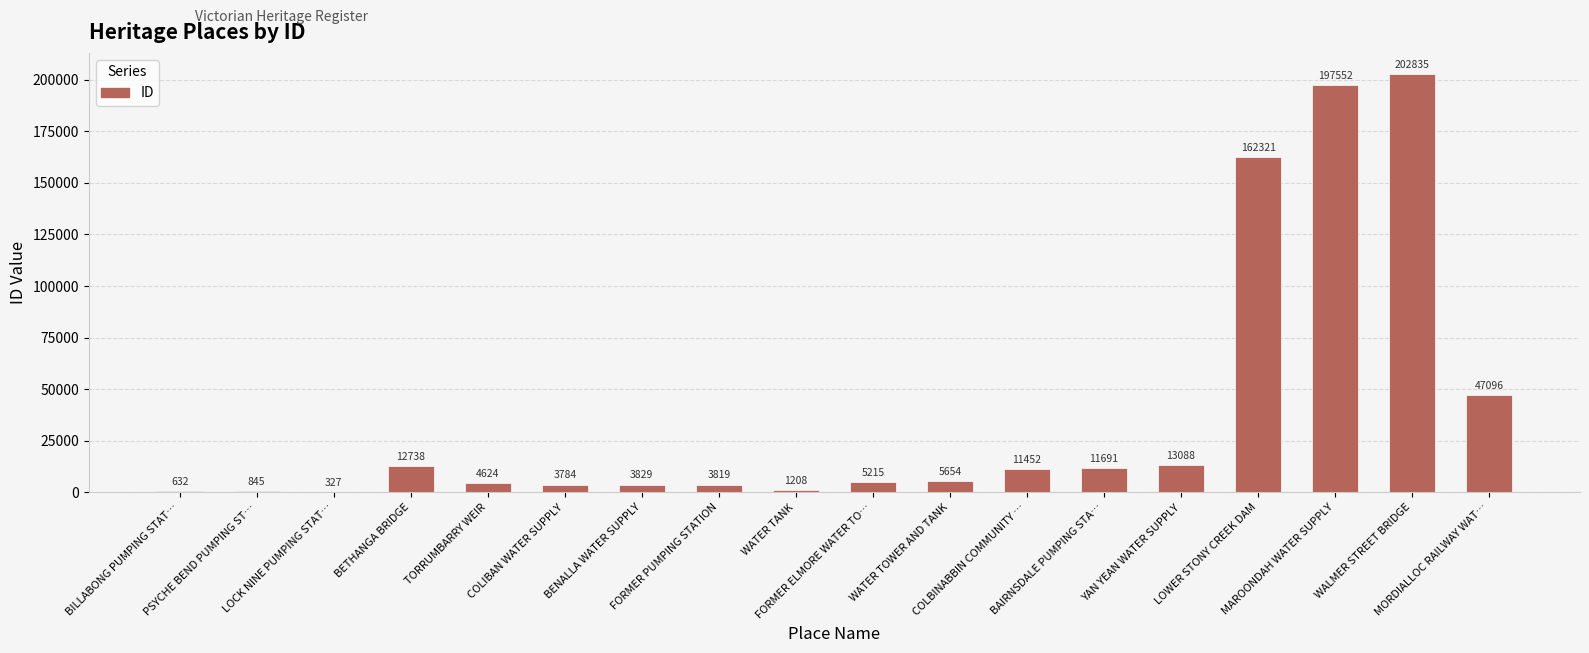

What is the maximum value shown in the chart?

202835